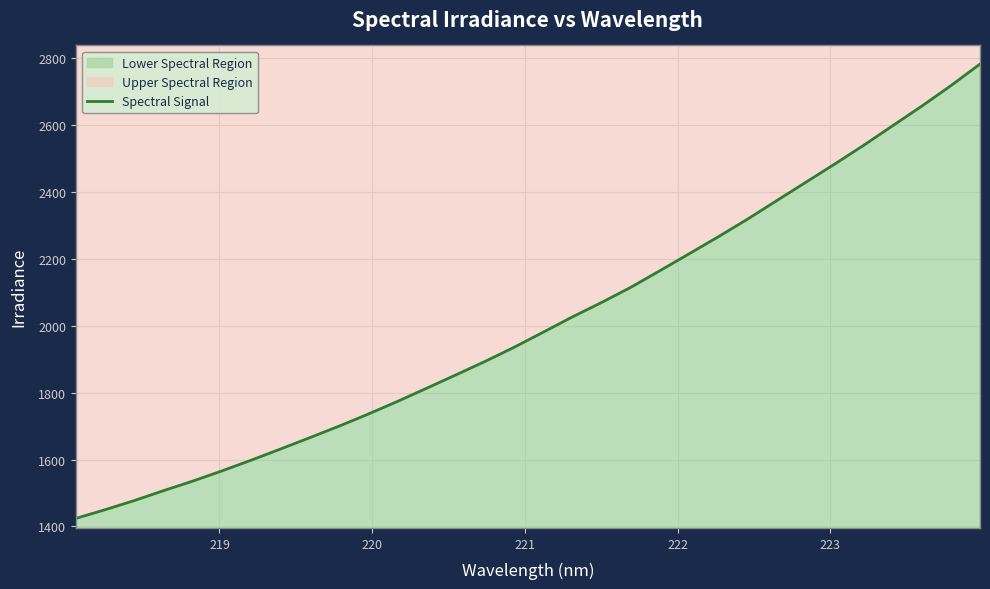

What is the minimum value shown in the chart?

1424.0